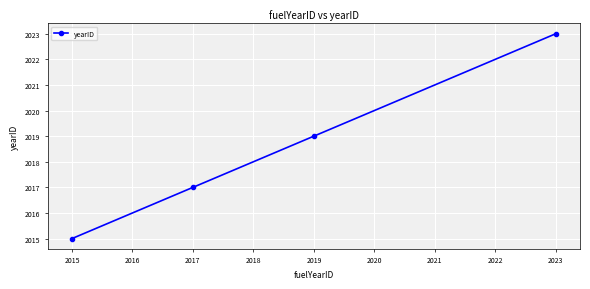

What is the greatest value displayed?

2023